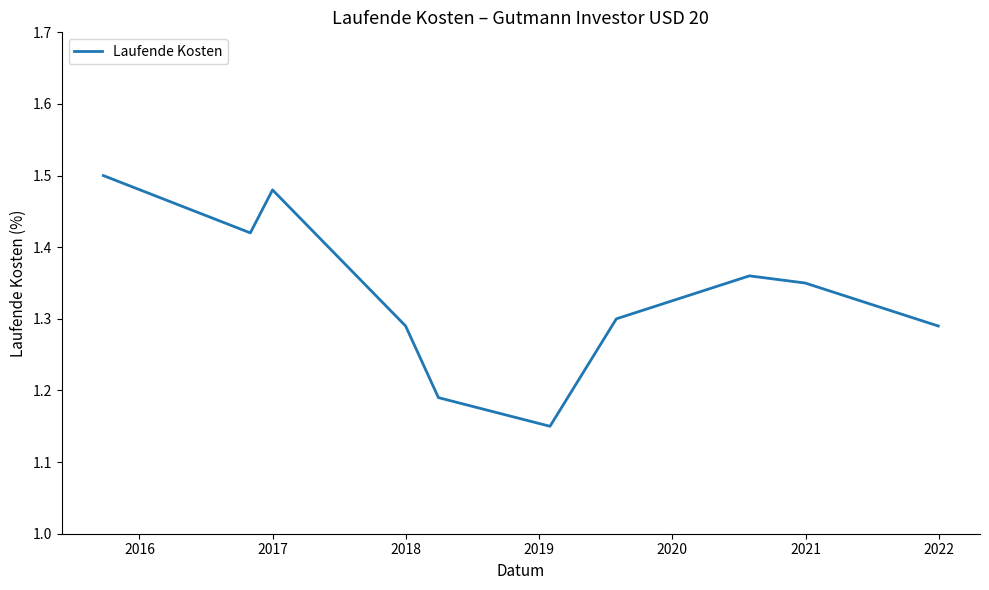

How many lines are shown in the chart?

1